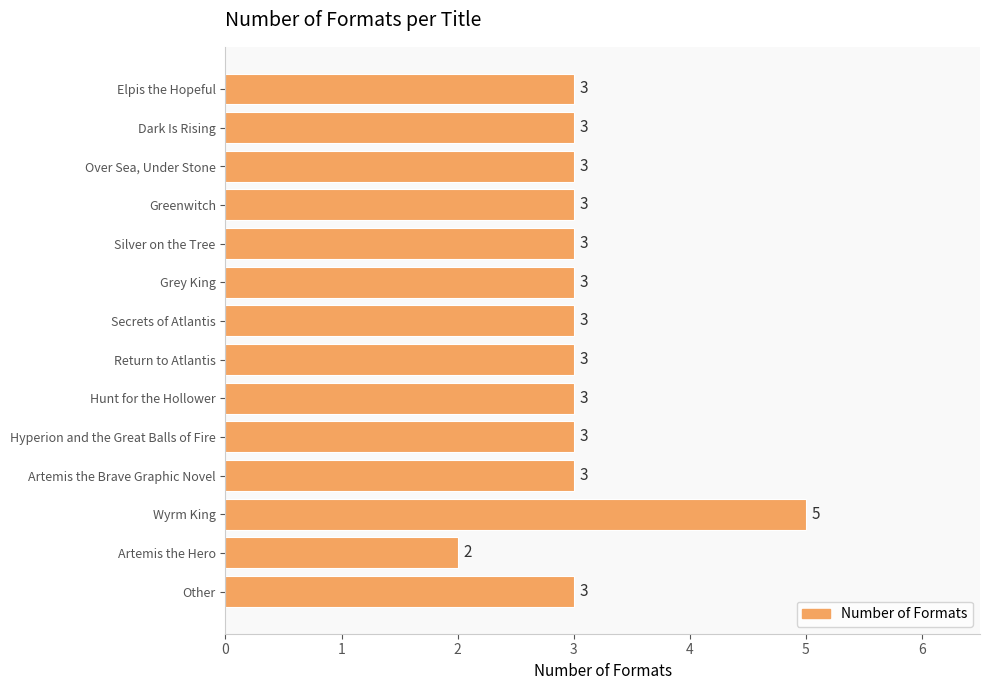

Count the values in the range 3 to 4.

12